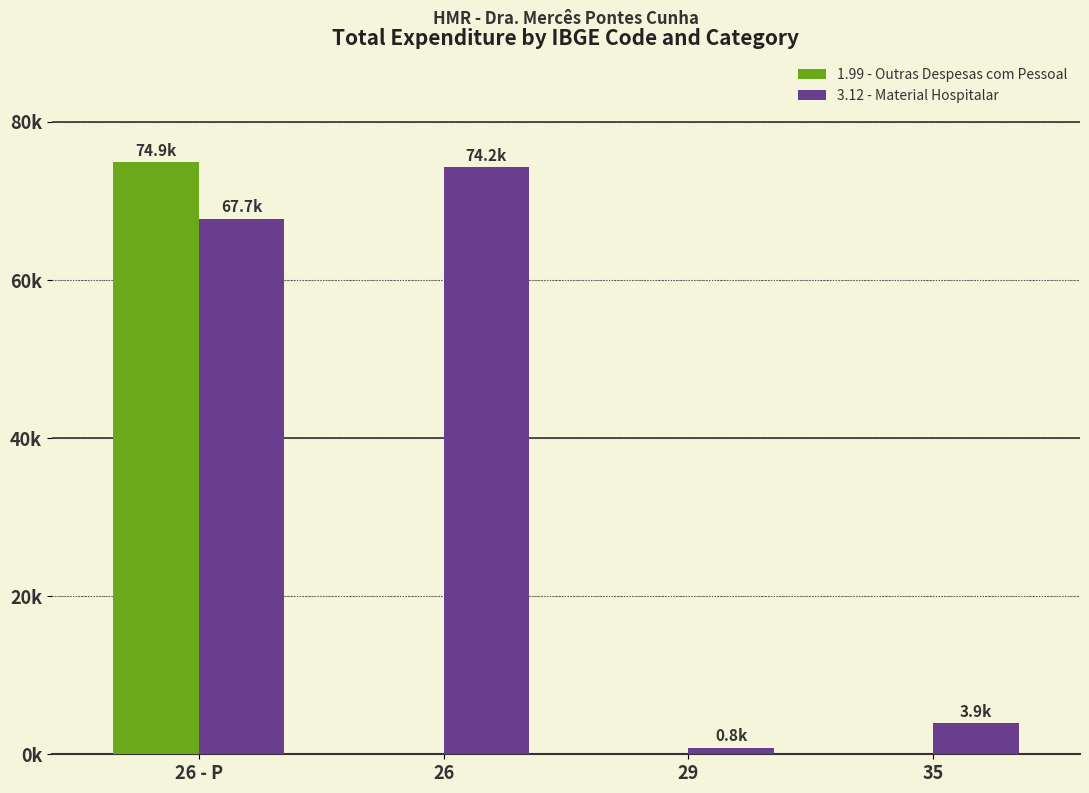

What is the highest value of the 1.99 - Outras Despesas com Pessoal series?

74863.1